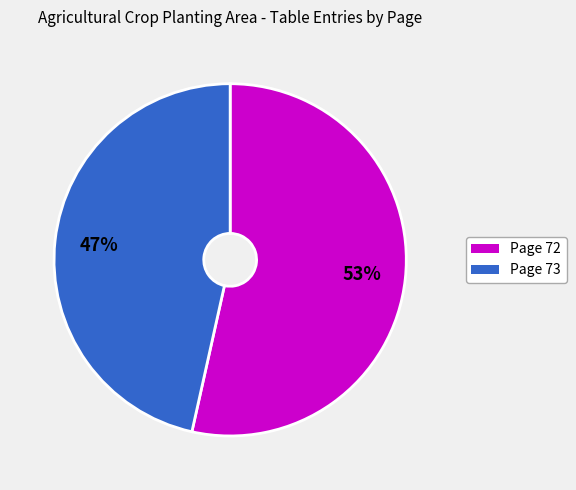

Which has a higher value, Page 73 or Page 72?

Page 72